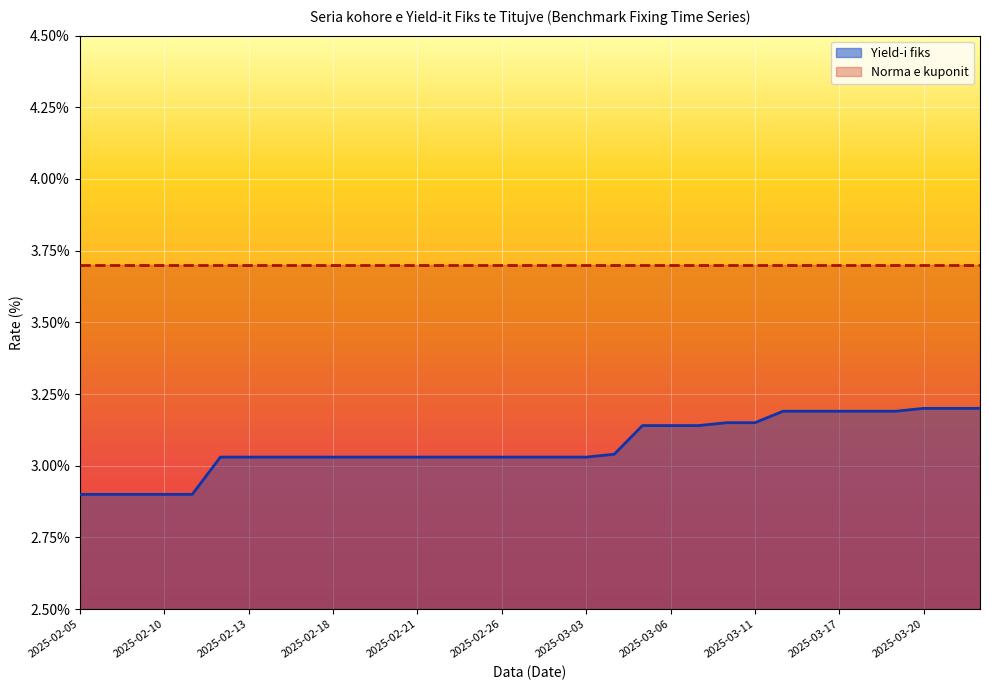

Reading left to right, what are all the values shown in this chart?

2.9	2.9	2.9	2.9	2.9	3.0	3.0	3.0	3.0	3.0	3.0	3.0	3.0	3.0	3.0	3.0	3.0	3.0	3.0	3.0	3.1	3.1	3.1	3.1	3.1	3.2	3.2	3.2	3.2	3.2	3.2	3.2	3.2